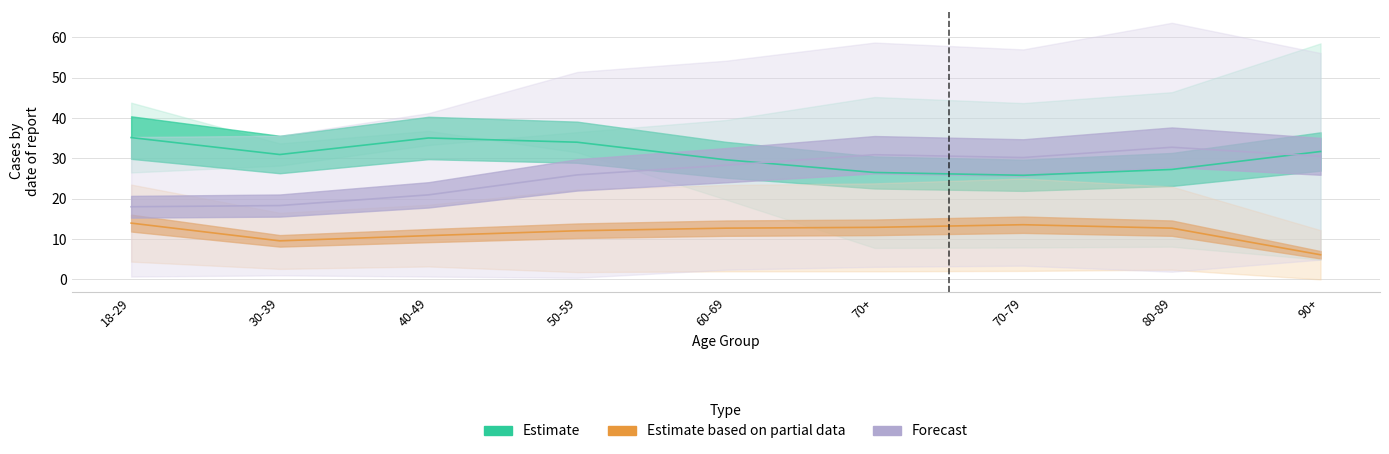

How many times do Estimate and Forecast cross each other?

1